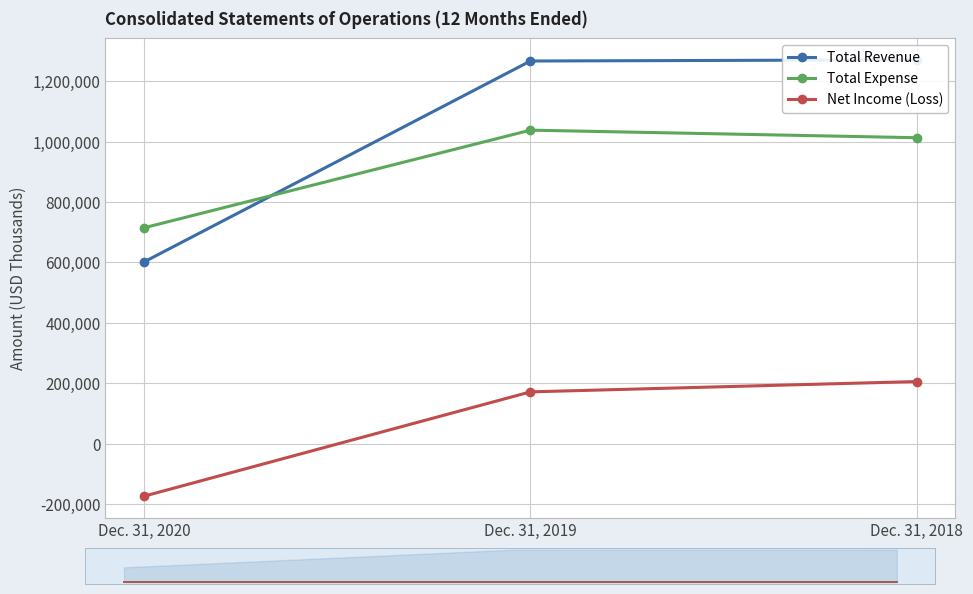

What is the maximum value shown in the chart?

1270555